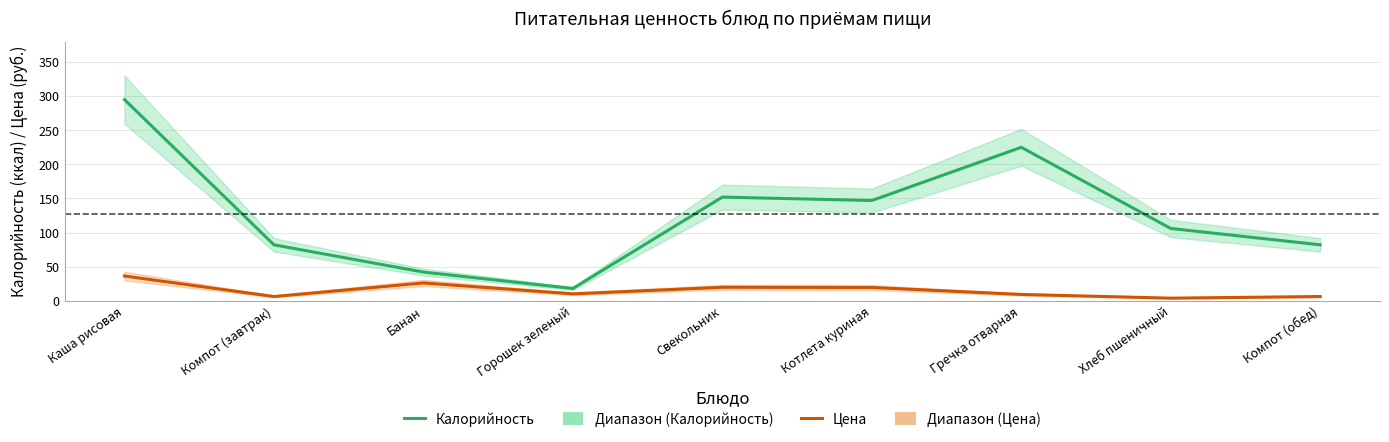

Which has a higher value, Свекольник or Каша рисовая?

Каша рисовая